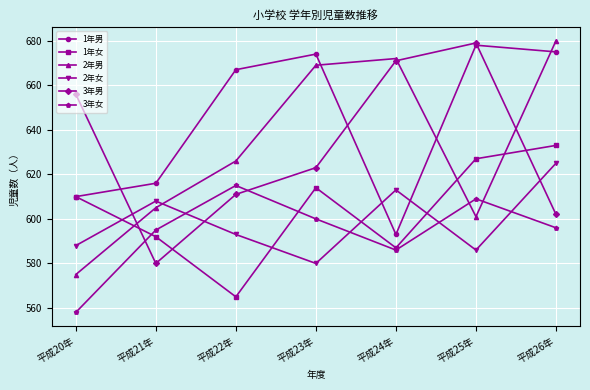

The value of 3年男 at 平成20年 is 869. True or false?

False